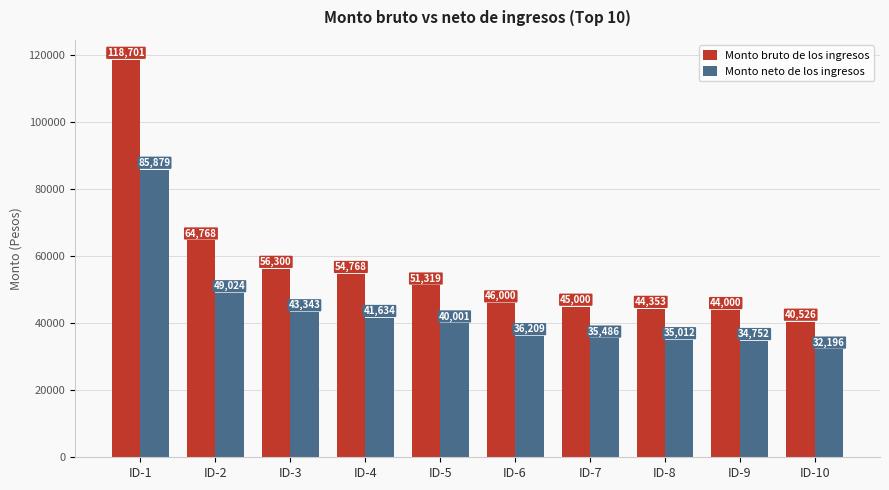

What is the spread (max minus min) of values at ID-3?

12957.0